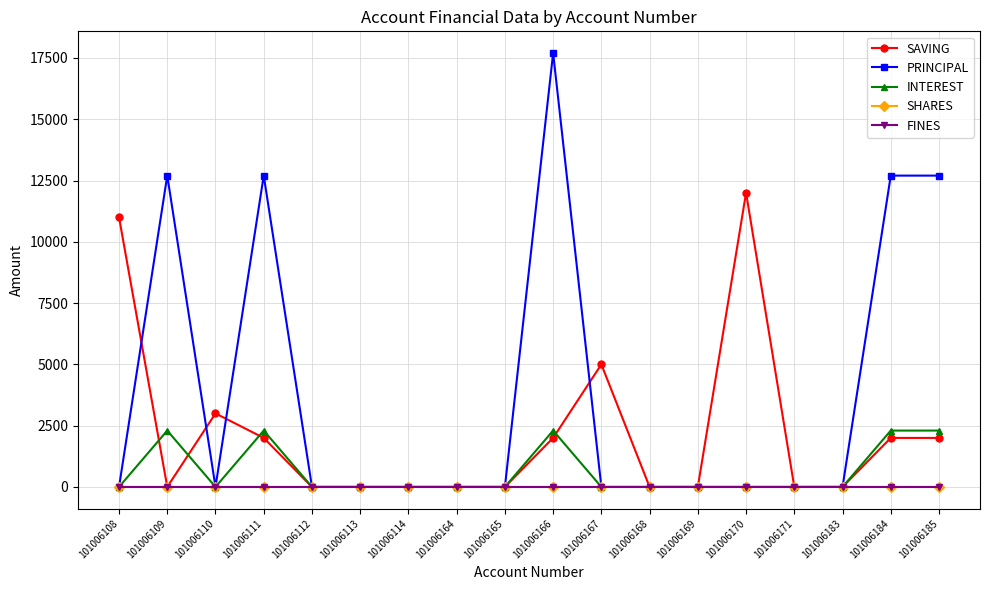

The SAVING series shows 4252 at 101006113. True or false?

False